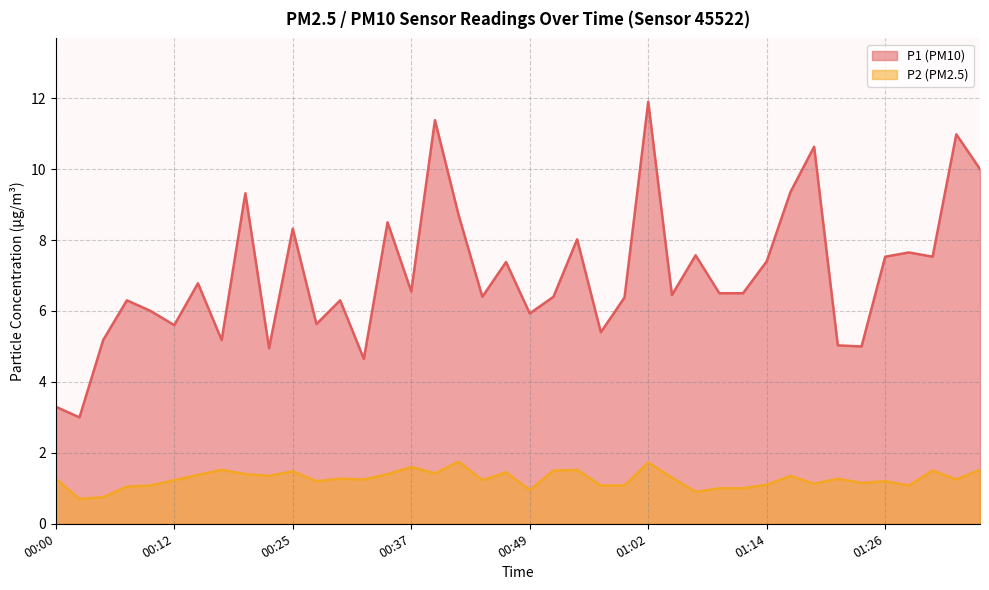

What is the sum of the P2 values at 00:05 and 00:49?

1.7